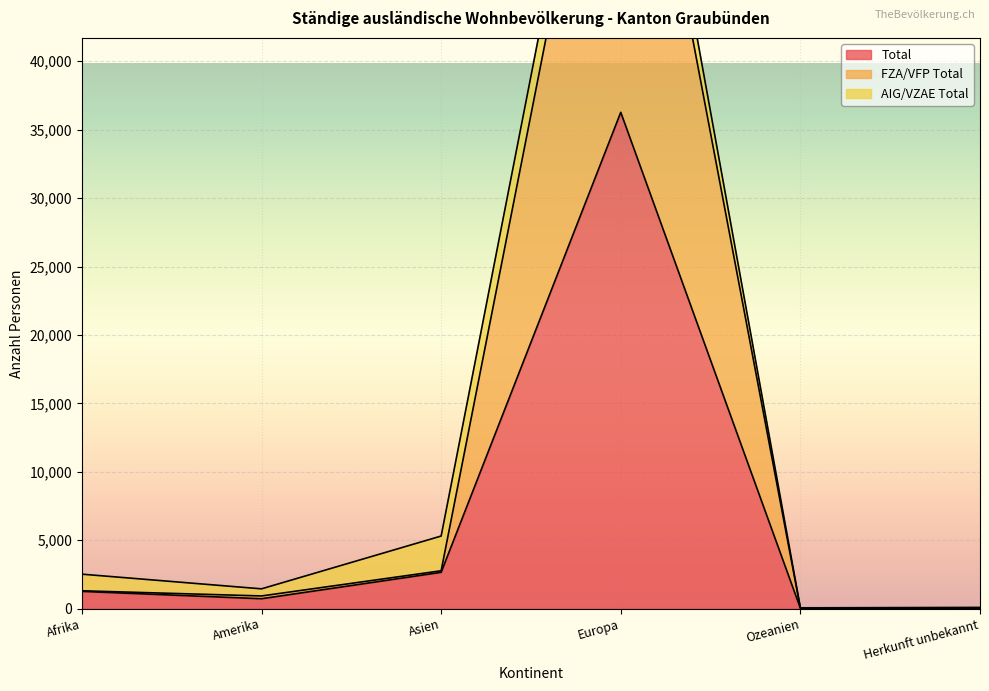

What value does the Total series have at Europa, to the nearest 100?

36300